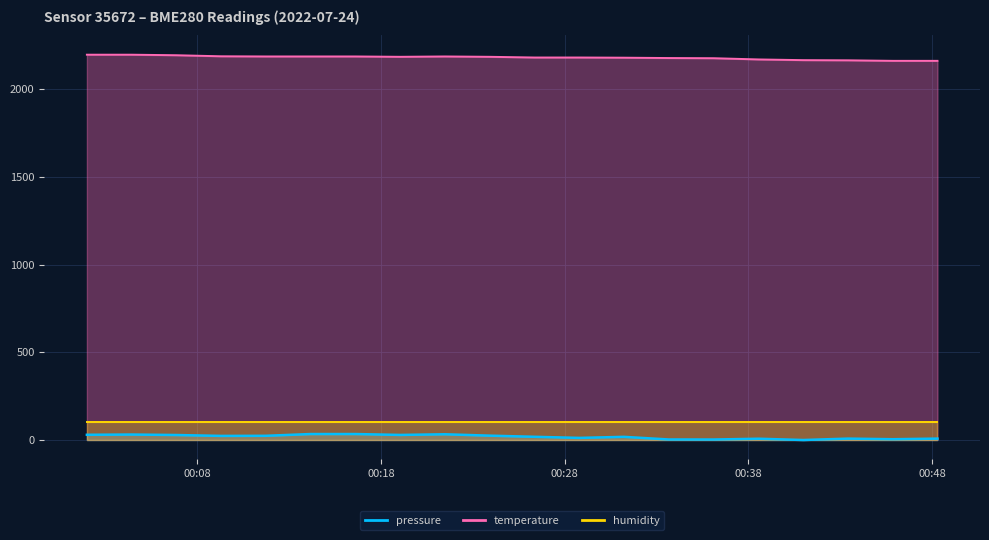

What is the difference between the pressure values at 2022-07-24T00:48:18 and 2022-07-24T00:02:00?

21.8